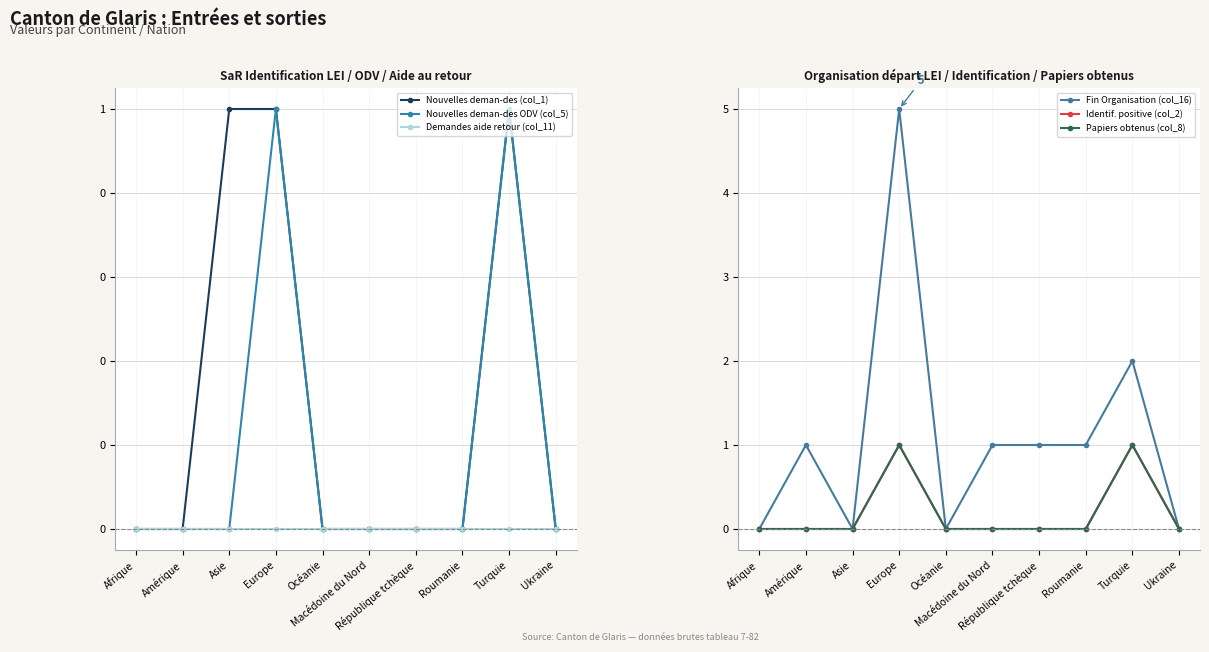

Reading right to left, extract all data points from this chart.

Nouvelles deman-des (col_1): Ukraine=0	Turquie=1	Roumanie=0	République tchèque=0	Macédoine du Nord=0	Océanie=0	Europe=1	Asie=1	Amérique=0	Afrique=0
Nouvelles deman-des ODV (col_5): Ukraine=0	Turquie=1	Roumanie=0	République tchèque=0	Macédoine du Nord=0	Océanie=0	Europe=1	Asie=0	Amérique=0	Afrique=0
Demandes aide retour (col_11): Ukraine=0	Turquie=0	Roumanie=0	République tchèque=0	Macédoine du Nord=0	Océanie=0	Europe=0	Asie=0	Amérique=0	Afrique=0
Fin Organisation (col_16): Ukraine=0	Turquie=2	Roumanie=1	République tchèque=1	Macédoine du Nord=1	Océanie=0	Europe=5	Asie=0	Amérique=1	Afrique=0
Identif. positive (col_2): Ukraine=0	Turquie=1	Roumanie=0	République tchèque=0	Macédoine du Nord=0	Océanie=0	Europe=1	Asie=0	Amérique=0	Afrique=0
Papiers obtenus (col_8): Ukraine=0	Turquie=1	Roumanie=0	République tchèque=0	Macédoine du Nord=0	Océanie=0	Europe=1	Asie=0	Amérique=0	Afrique=0